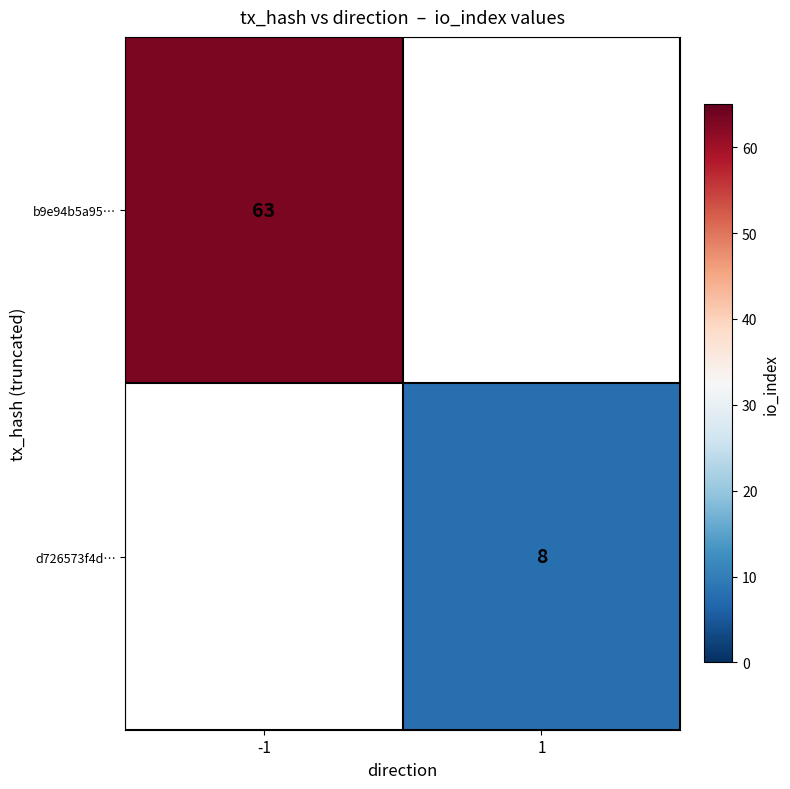

At how many categories does at least one series exceed 11?

1